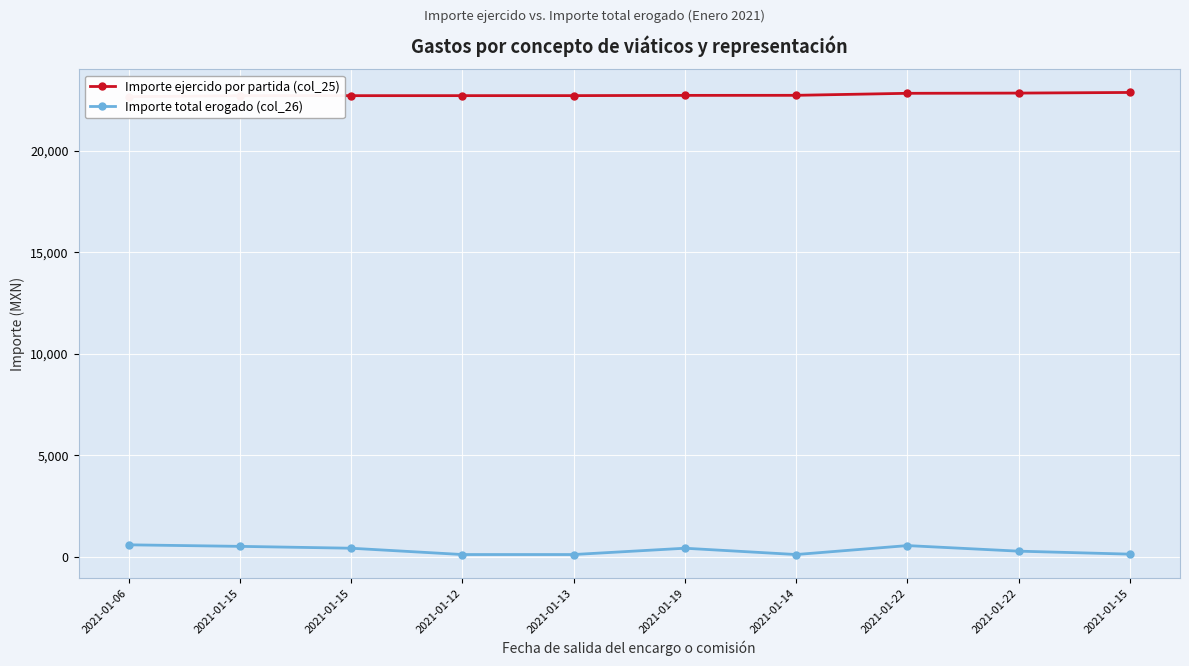

What is the difference between the Importe total erogado (col_26) values at 2021-01-14 and 2021-01-22?

166